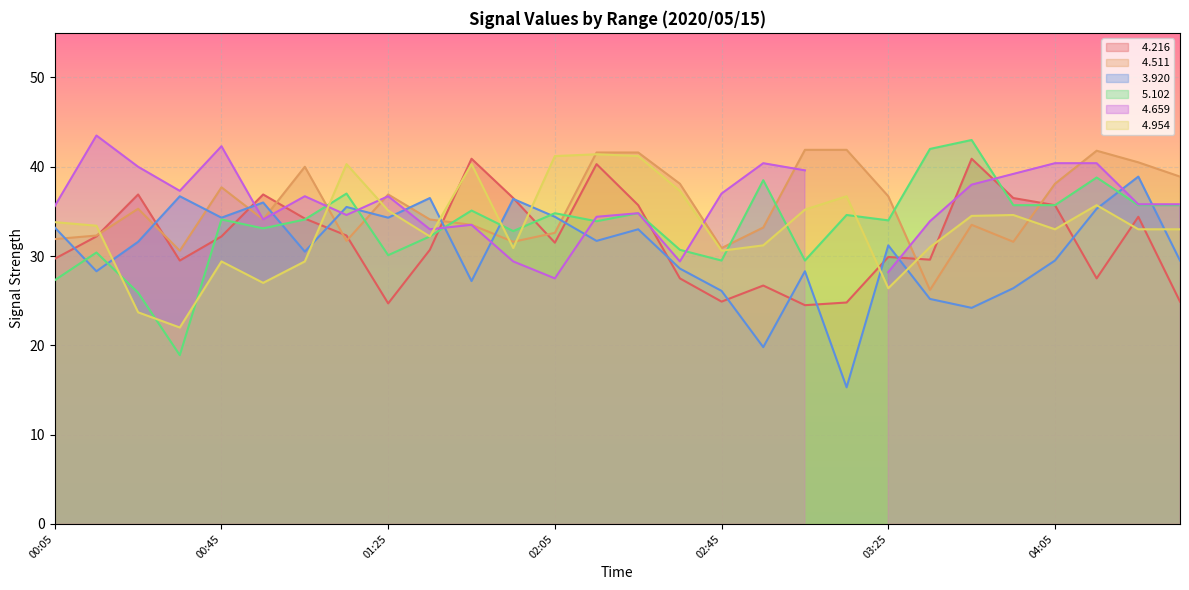

Where do   5.102 and   4.511 first cross each other?

01:05 and 01:15